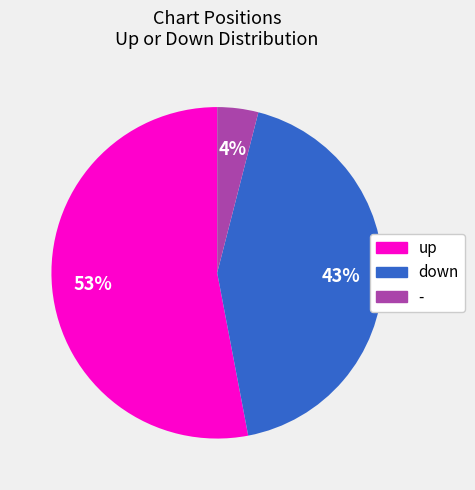

To the nearest percent, what is the combined percentage of up and down?

96%